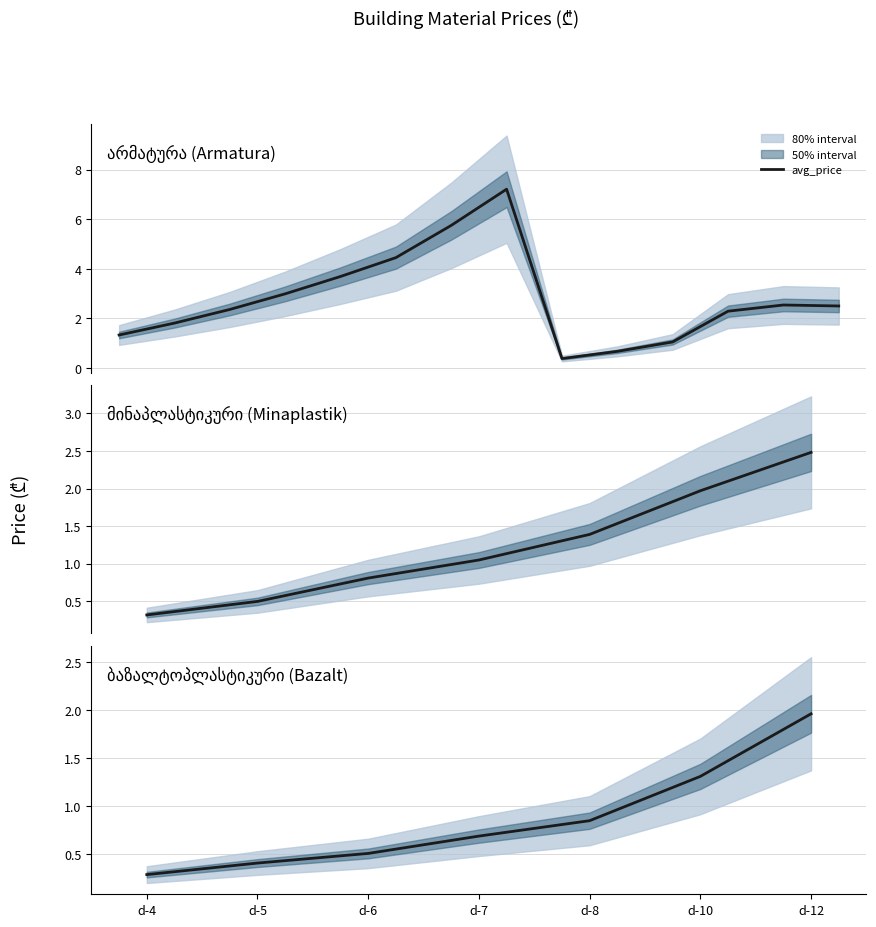

At which category does the chart reach its minimum across all series?

d-4